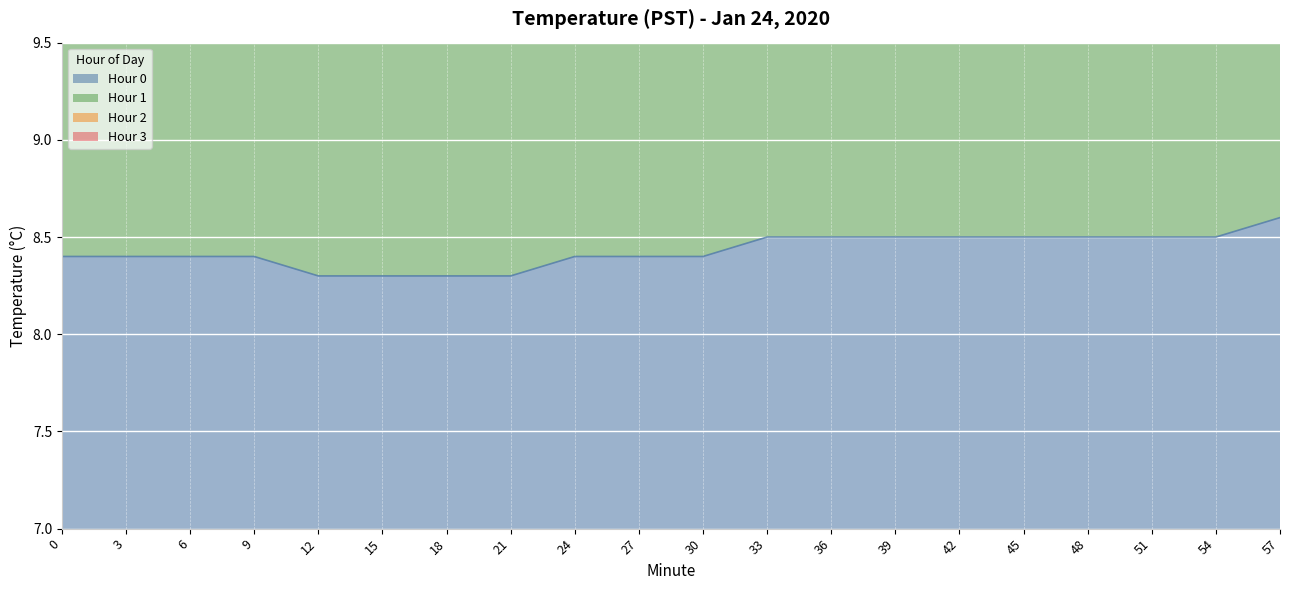

At 18, list the series in order from smallest to largest.

Hour 0, Hour 1